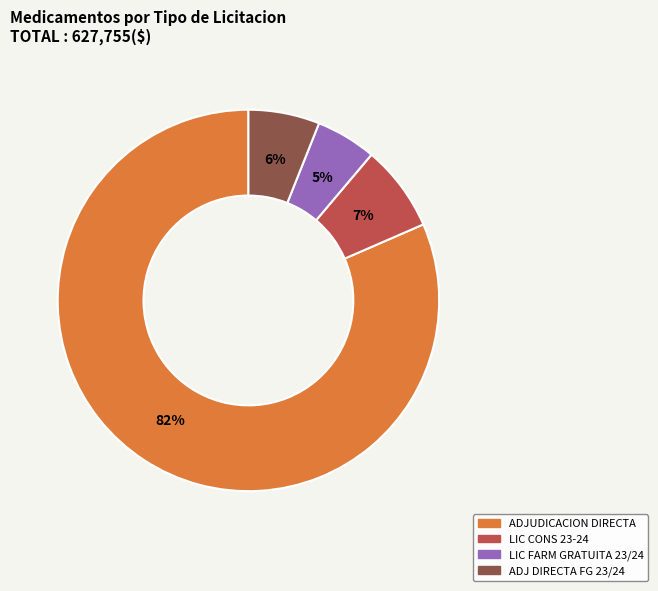

Which category has the biggest portion of the pie?

ADJUDICACION DIRECTA